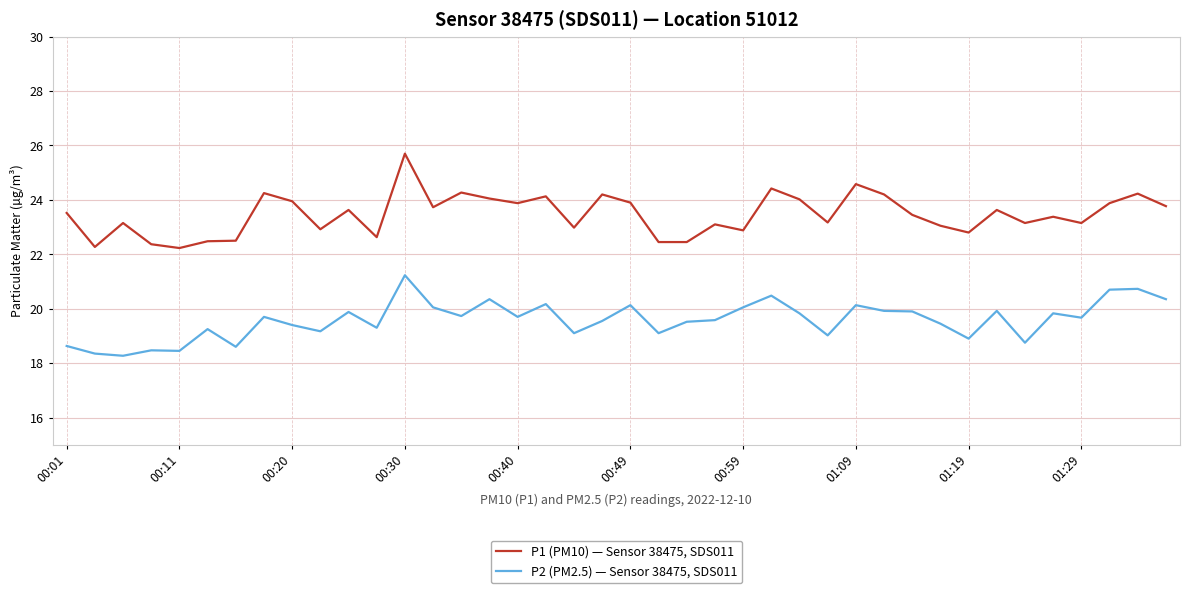

List the series in order of their overall mean, lowest first.

P2 (PM2.5) — Sensor 38475, SDS011, P1 (PM10) — Sensor 38475, SDS011